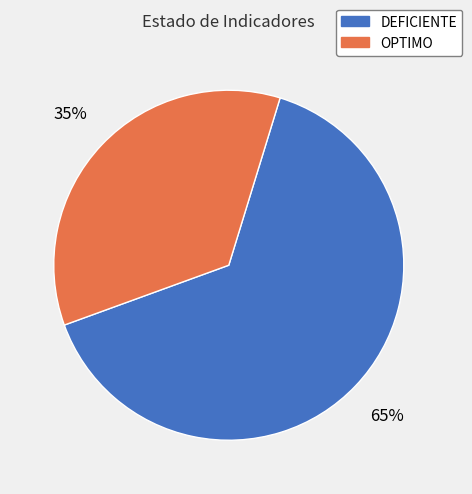

Is DEFICIENTE the majority of the pie?

Yes